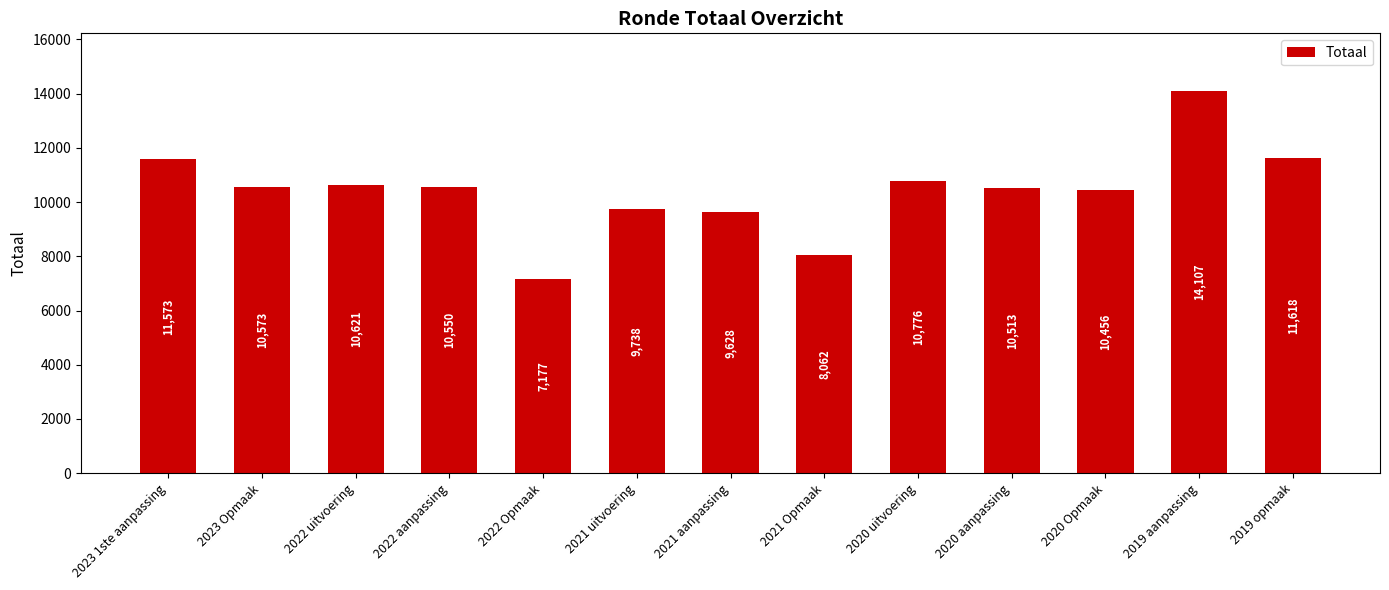

Rank the categories by value from lowest to highest.

2022 Opmaak, 2021 Opmaak, 2021 aanpassing, 2021 uitvoering, 2020 Opmaak, 2020 aanpassing, 2022 aanpassing, 2023 Opmaak, 2022 uitvoering, 2020 uitvoering, 2023 1ste aanpassing, 2019 opmaak, 2019 aanpassing